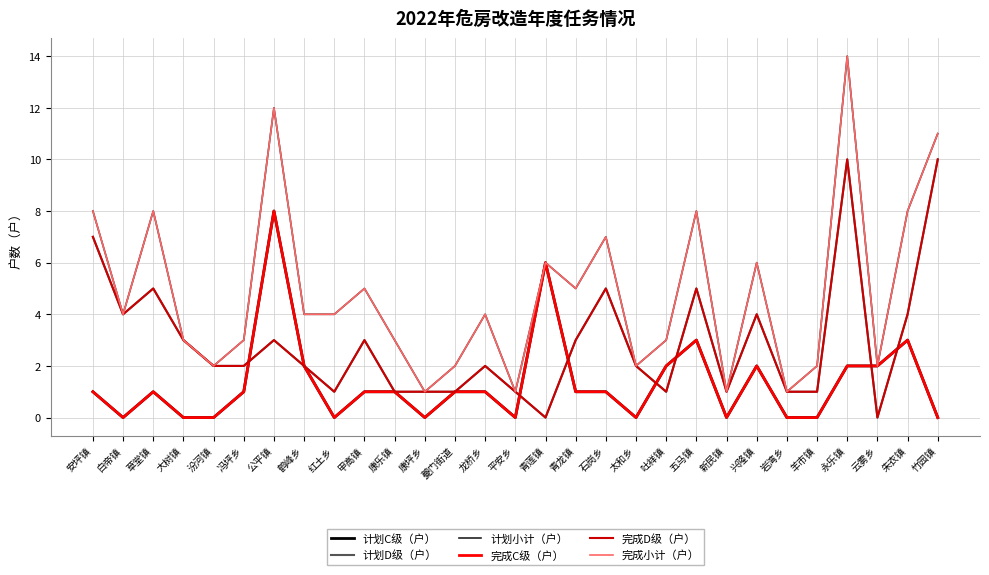

Is this an area chart (filled region under the line)?

No